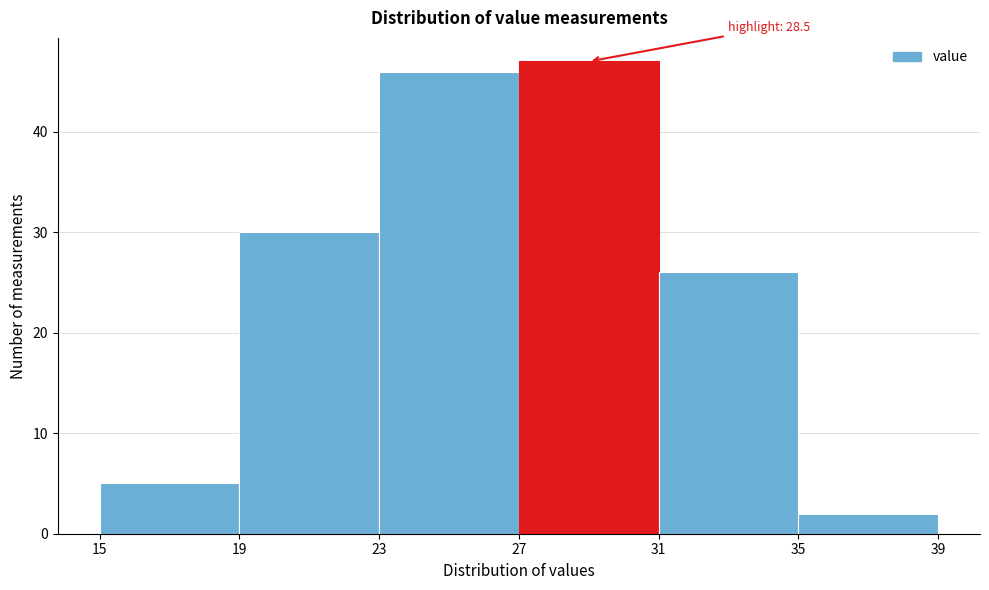

Which range on the x-axis has the tallest bar?

27 to 31